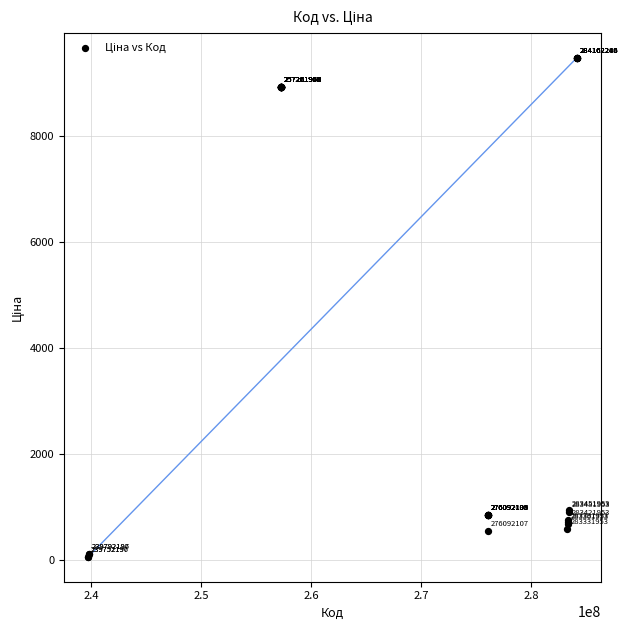

What Y value in the scatter plot is closest to 4768?

934.5